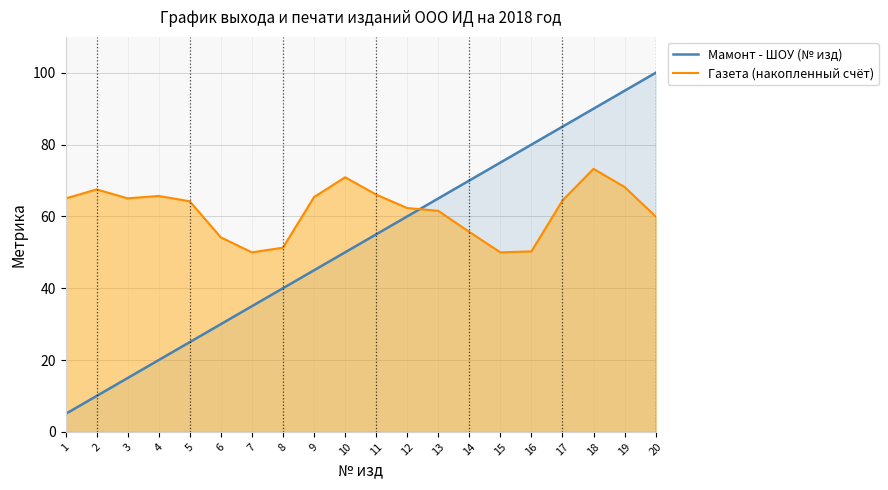

Between 5 and 3, which is larger?

5